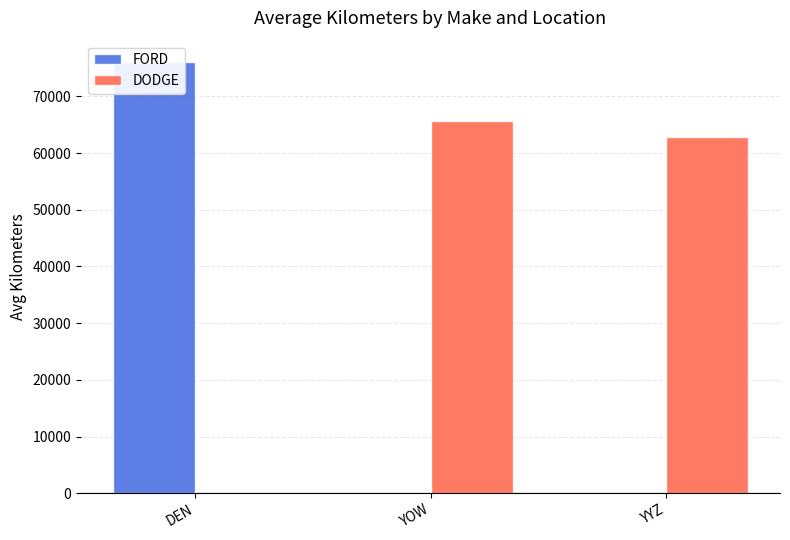

What position from the right is DEN?

3